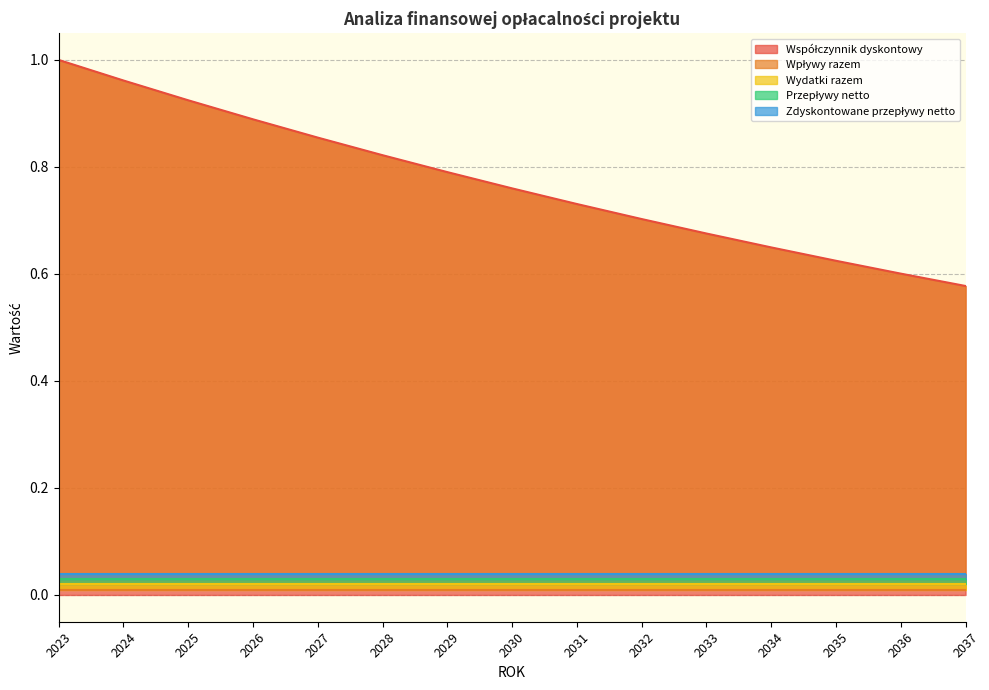

True or false: Przepływy netto and Współczynnik dyskontowy intersect in this chart.

False